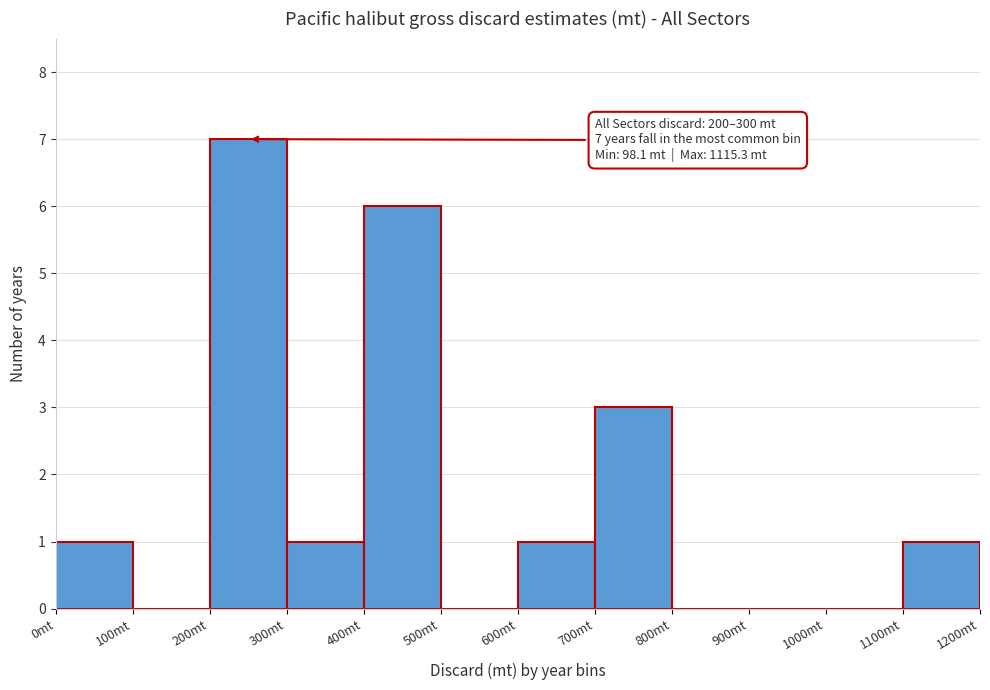

Which range on the x-axis has the tallest bar?

200 to 300